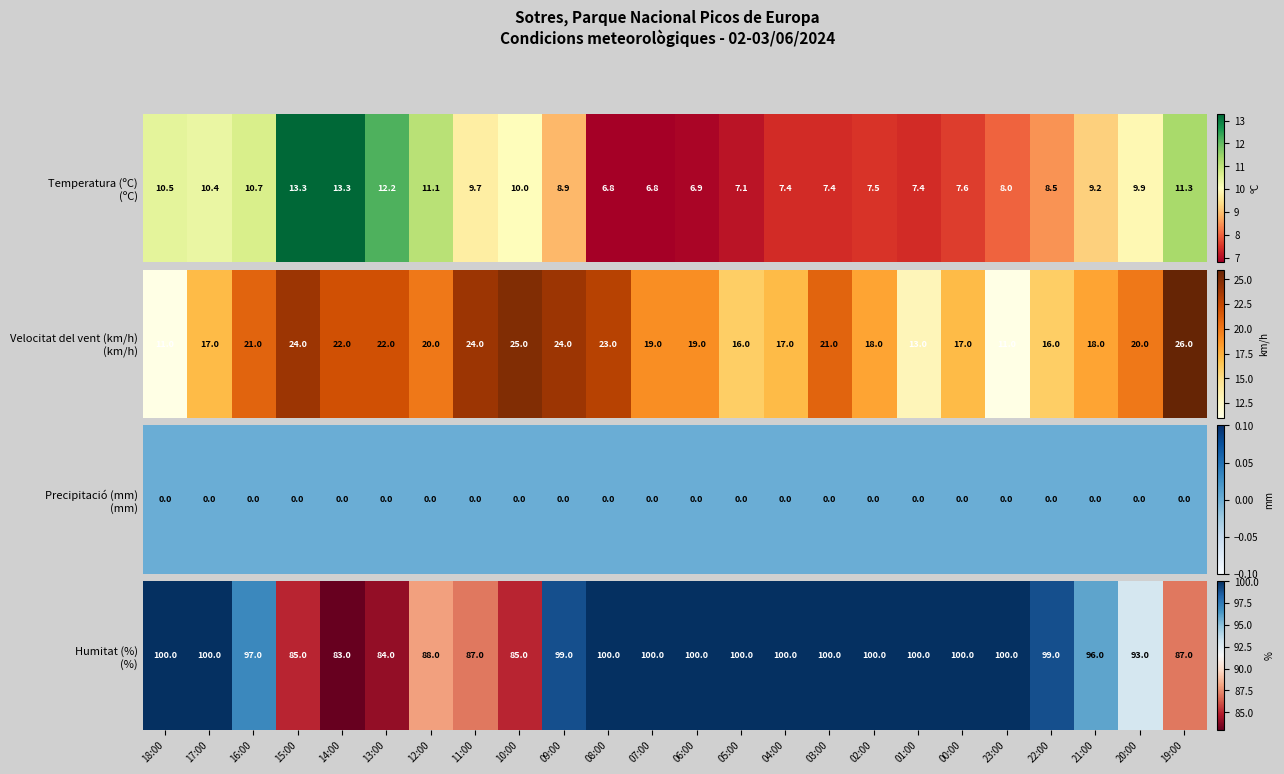

List the labels in order of value, largest first.

18:00, 17:00, 08:00, 07:00, 06:00, 05:00, 04:00, 03:00, 02:00, 01:00, 00:00, 23:00, 09:00, 22:00, 16:00, 21:00, 20:00, 12:00, 11:00, 19:00, 15:00, 10:00, 13:00, 14:00